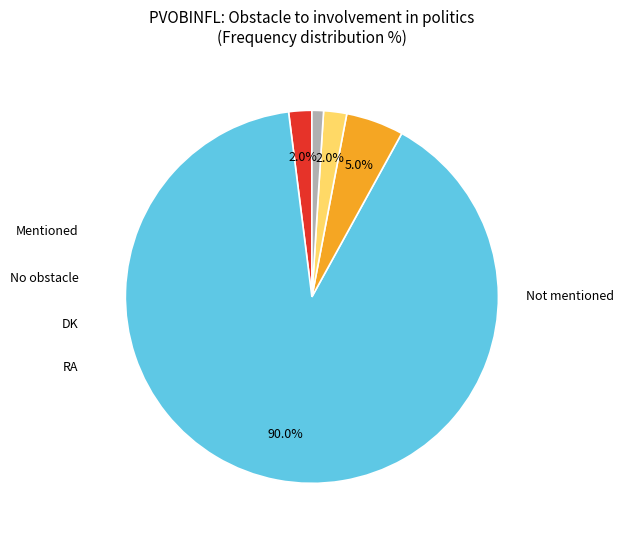

How much of the chart is everything except Mentioned?

98.0%